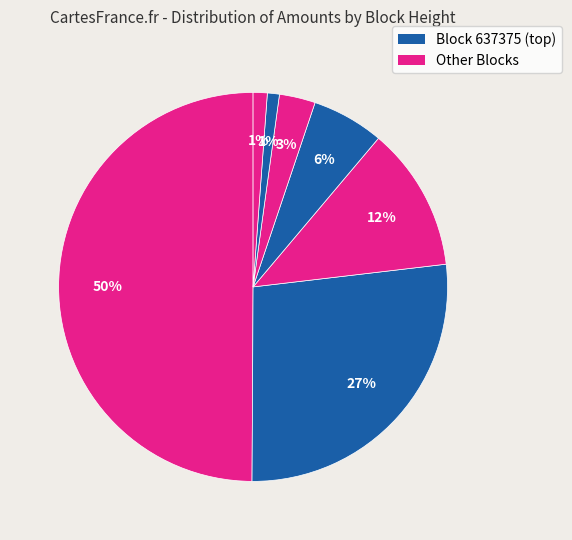

Count the number of slices in the pie.

7